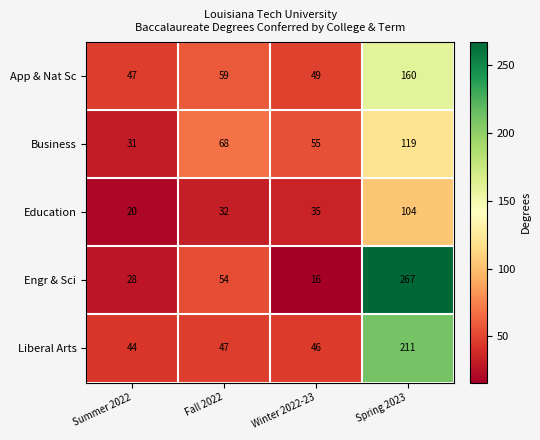

Reading left to right, what are all the values shown in this chart?

App & Nat Sc: 47	59	49	160
Business: 31	68	55	119
Education: 20	32	35	104
Engr & Sci: 28	54	16	267
Liberal Arts: 44	47	46	211